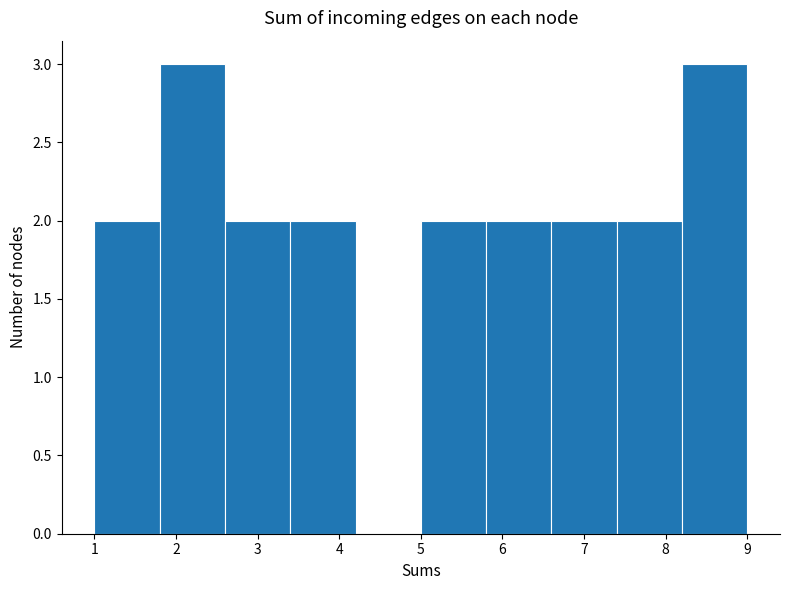

Reading left to right, list every bar in this chart as the range it spans on the x-axis followed by its height. The values are not printed on the chart, so give them approximately, as read against the axis.

1.0 to 1.8: 2
1.8 to 2.6: 3
2.6 to 3.4: 2
3.4 to 4.2: 2
4.2 to 5.0: 0
5.0 to 5.8: 2
5.8 to 6.6: 2
6.6 to 7.4: 2
7.4 to 8.2: 2
8.2 to 9.0: 3